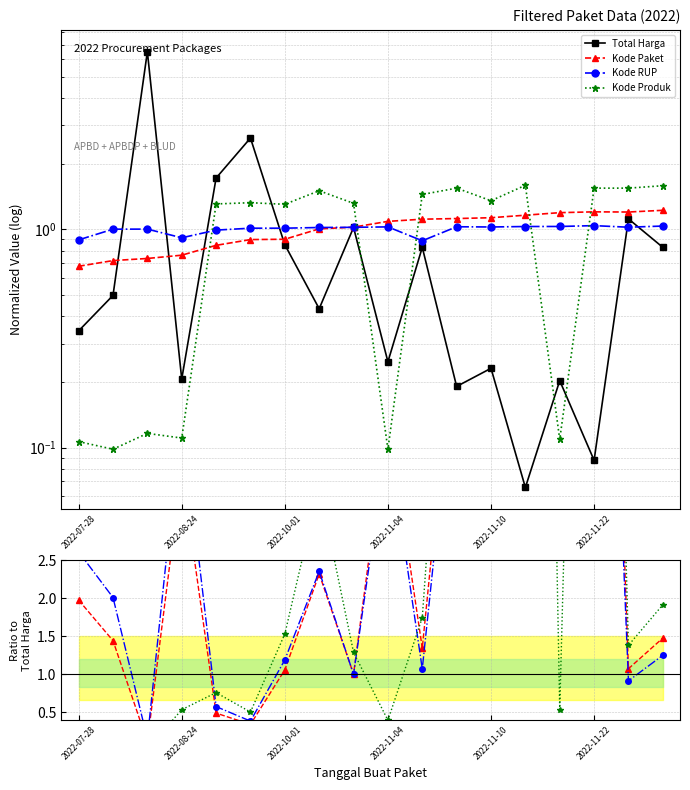

How many interior local peaks does the Kode RUP series have?

6